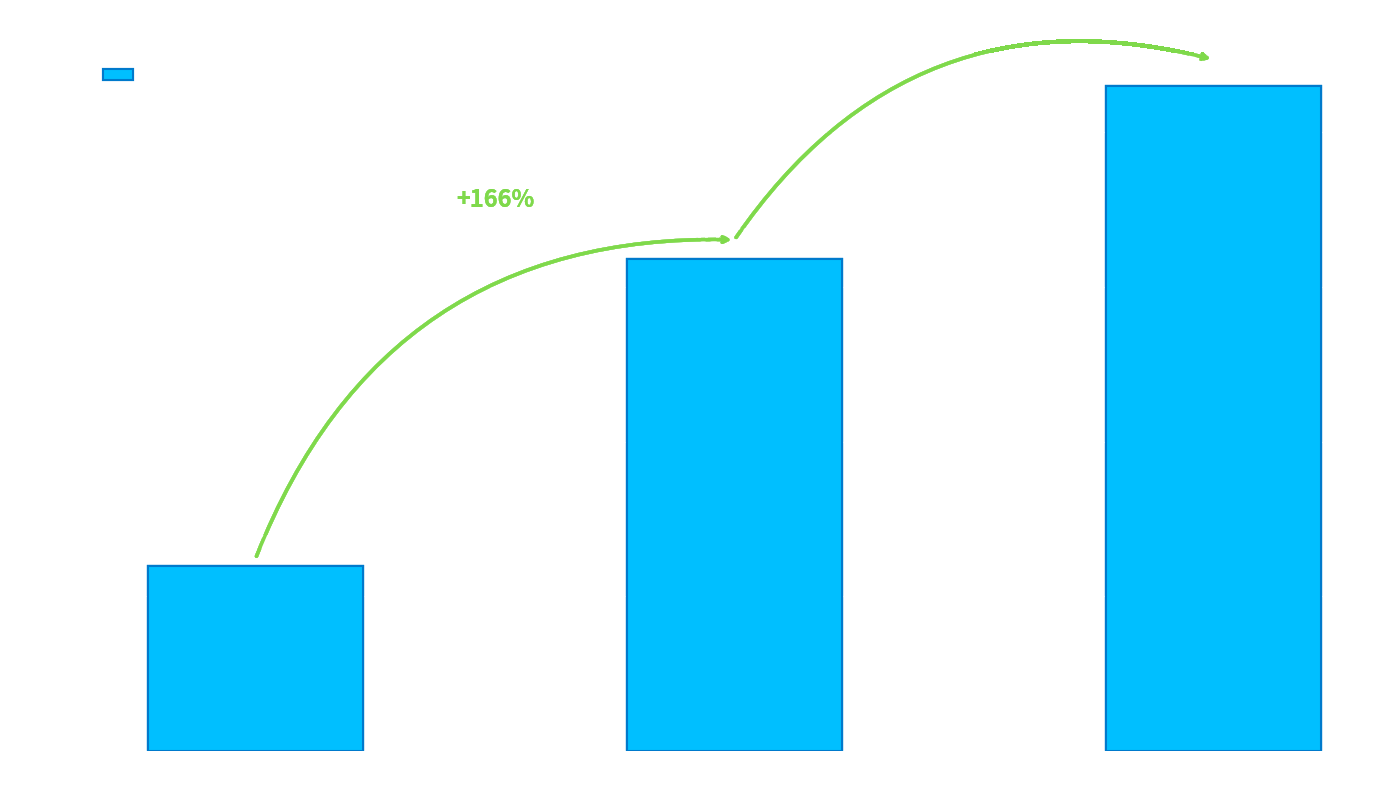

What position from the left is 周建忠?

1